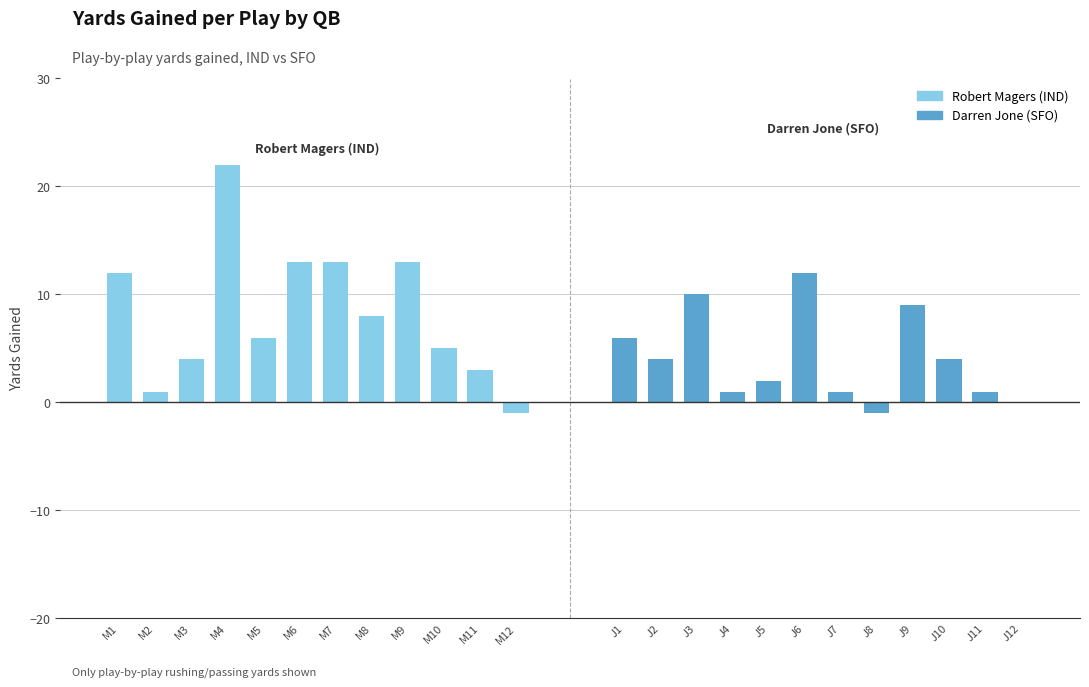

The value of Darren Jone (SFO) at J7 is 2. True or false?

False